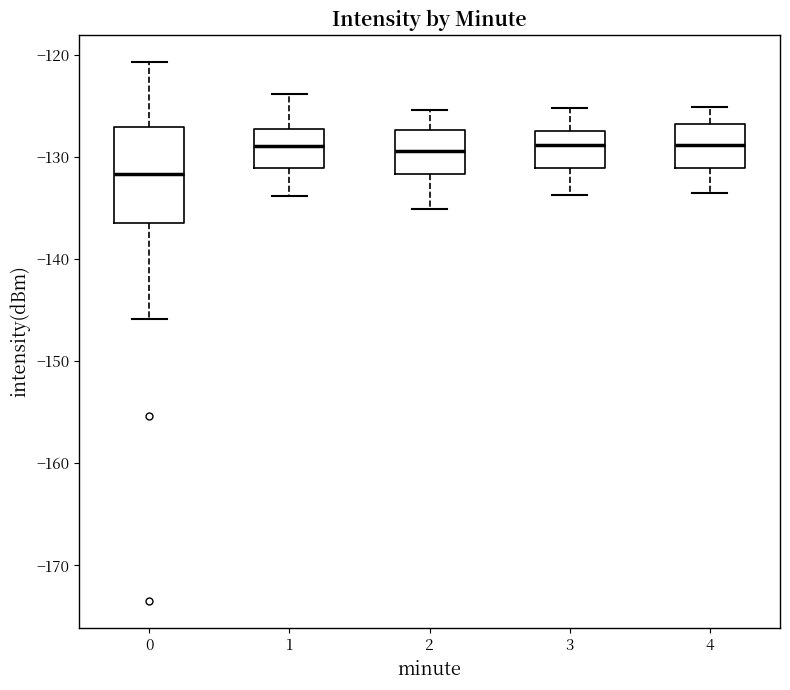

Reading left to right, read every box against the y-axis: the position of its median line, the range the box covers, and the ends of its whiskers. The values are not printed on the chart, so give them approximately, as read against the axis.

0: median -132, box -136 to -127, whiskers -146 to -121
1: median -129, box -131 to -127, whiskers -134 to -124
2: median -129, box -132 to -127, whiskers -135 to -125
3: median -129, box -131 to -127, whiskers -134 to -125
4: median -129, box -131 to -127, whiskers -133 to -125